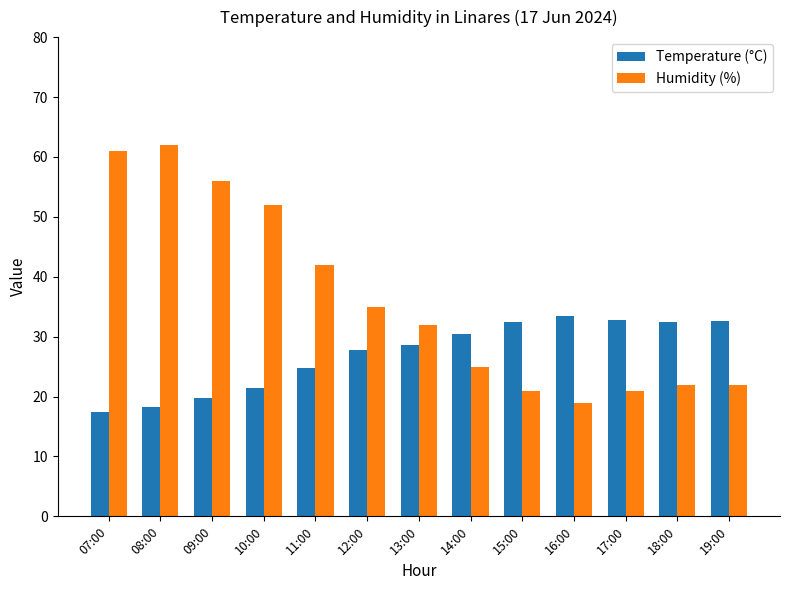

What is the sum of all Temperature (°C) values?

352.2